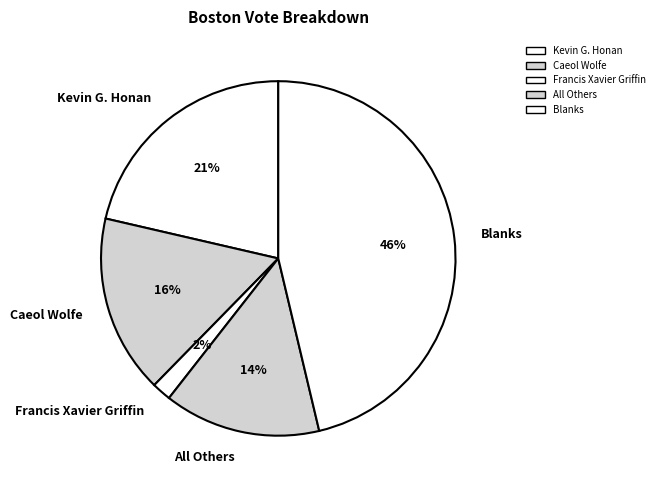

Rank the categories by value from highest to lowest.

Blanks, Kevin G. Honan, Caeol Wolfe, All Others, Francis Xavier Griffin